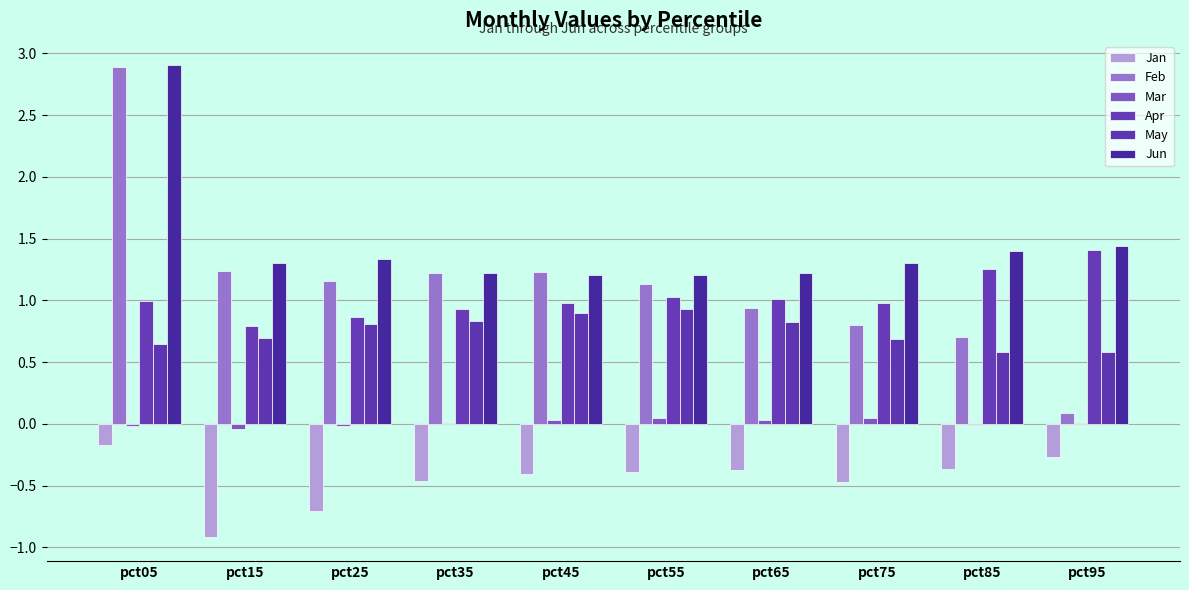

Reading left to right, list all the values displayed in this chart.

Jan: pct05=-0.2	pct15=-0.9	pct25=-0.7	pct35=-0.5	pct45=-0.4	pct55=-0.4	pct65=-0.4	pct75=-0.5	pct85=-0.4	pct95=-0.3
Feb: pct05=2.9	pct15=1.2	pct25=1.2	pct35=1.2	pct45=1.2	pct55=1.1	pct65=0.9	pct75=0.8	pct85=0.7	pct95=0.1
Mar: pct05=-0.0	pct15=-0.0	pct25=-0.0	pct35=0.0	pct45=0.0	pct55=0.0	pct65=0.0	pct75=0.0	pct85=-0.0	pct95=0.0
Apr: pct05=1.0	pct15=0.8	pct25=0.9	pct35=0.9	pct45=1.0	pct55=1.0	pct65=1.0	pct75=1.0	pct85=1.3	pct95=1.4
May: pct05=0.6	pct15=0.7	pct25=0.8	pct35=0.8	pct45=0.9	pct55=0.9	pct65=0.8	pct75=0.7	pct85=0.6	pct95=0.6
Jun: pct05=2.9	pct15=1.3	pct25=1.3	pct35=1.2	pct45=1.2	pct55=1.2	pct65=1.2	pct75=1.3	pct85=1.4	pct95=1.4